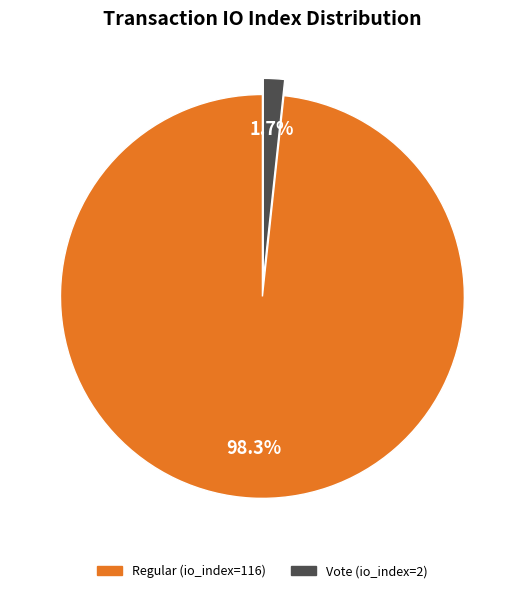

Which category has the smallest portion of the pie?

Vote (io_index=2)